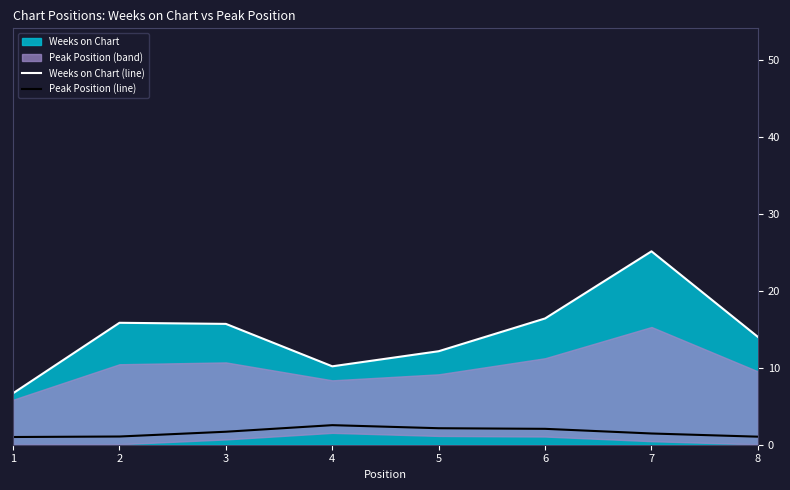

Which category has the lowest value in the Weeks on Chart (line) series?

1